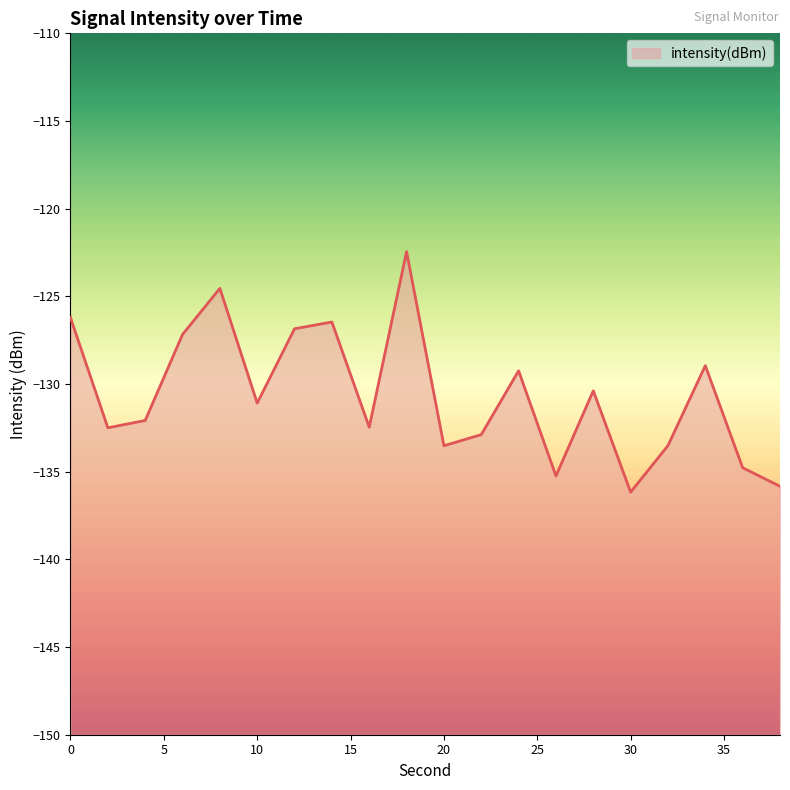

List the labels in order of value, smallest first.

30, 38, 26, 36, 20, 32, 22, 2, 16, 4, 10, 28, 24, 34, 6, 12, 14, 0, 8, 18